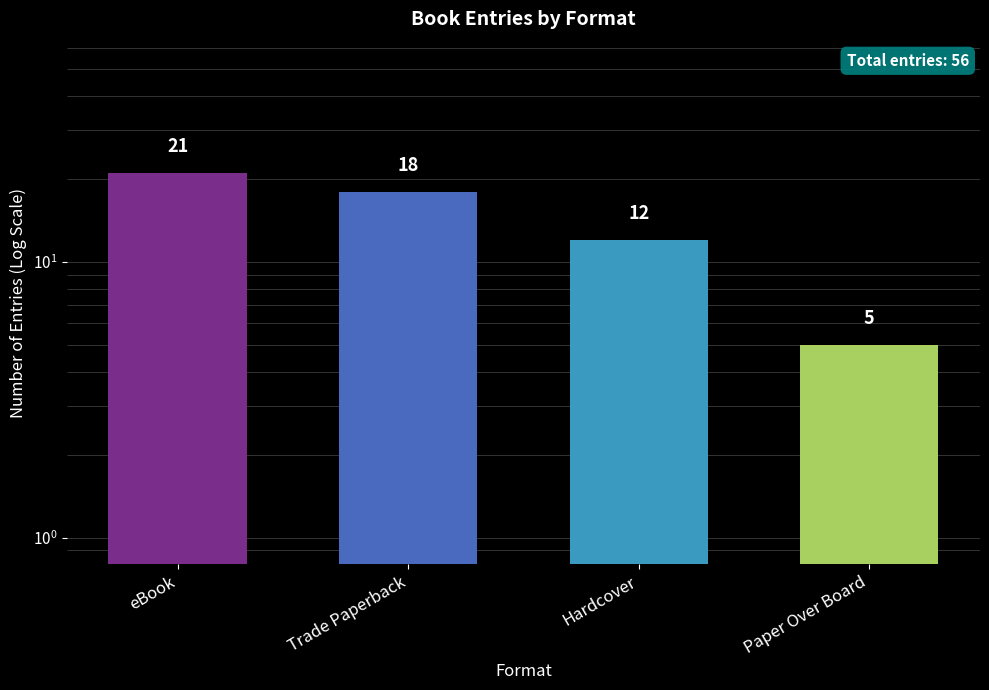

What is the minimum value shown in the chart?

5